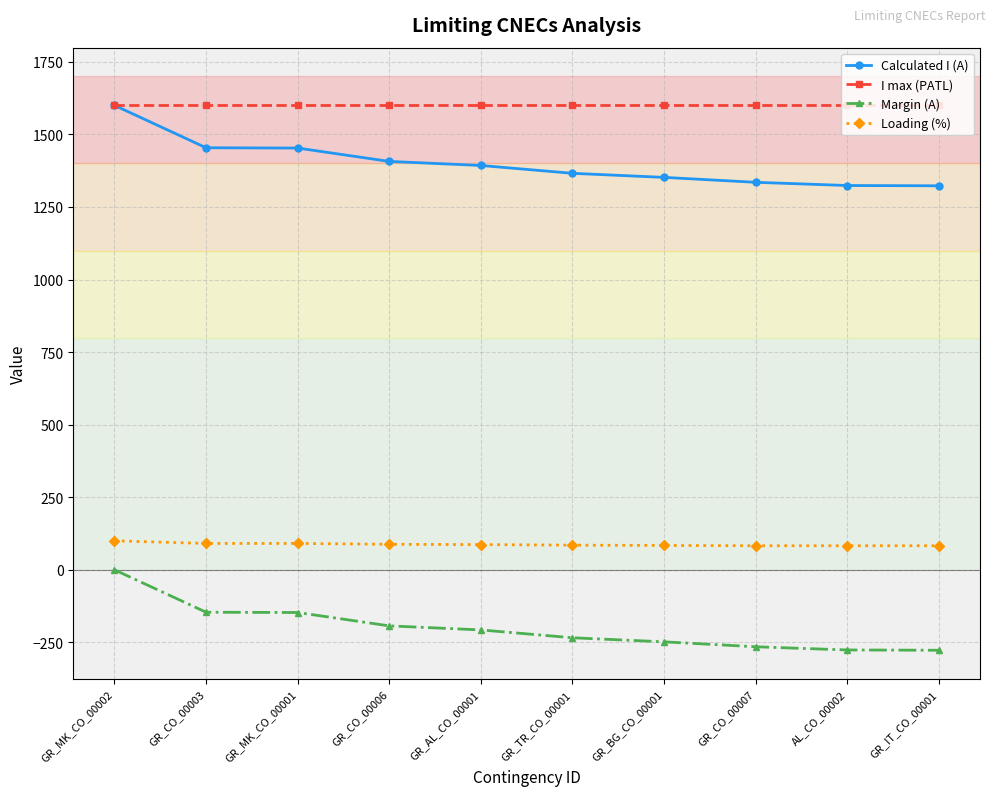

What is the minimum value for I max (PATL)?

1600